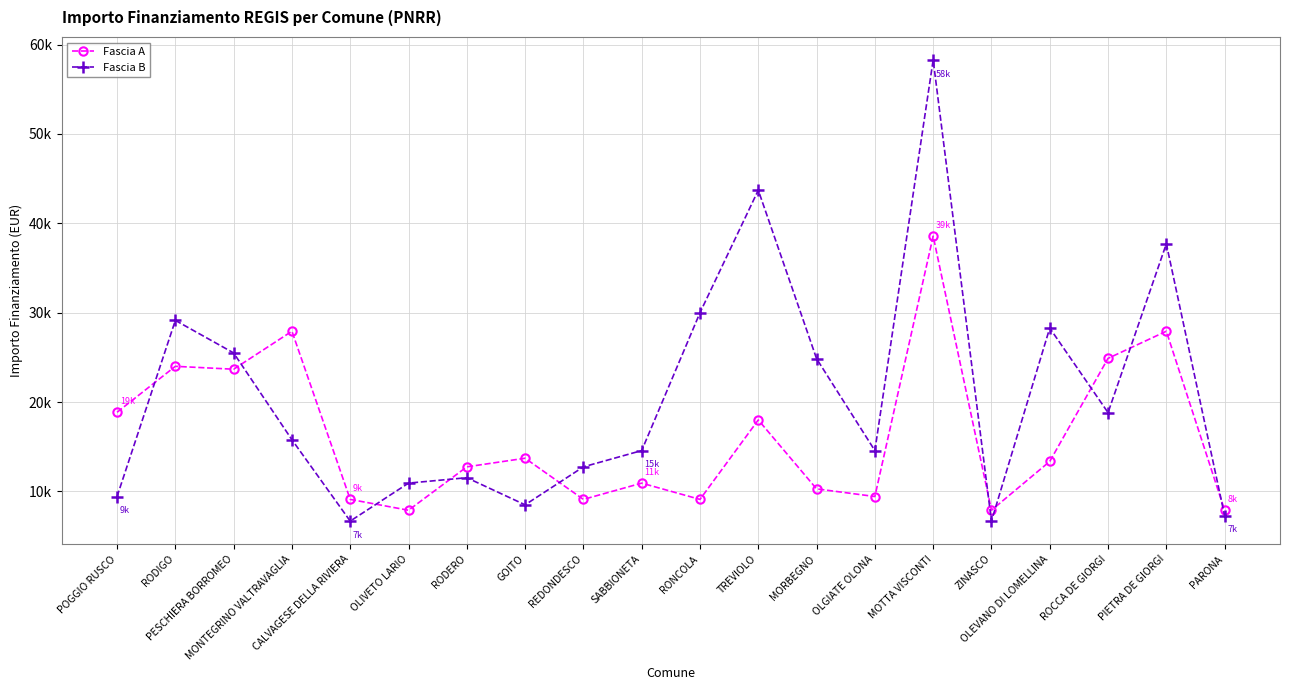

At RONCOLA, list the series in order from largest to smallest.

Fascia B, Fascia A